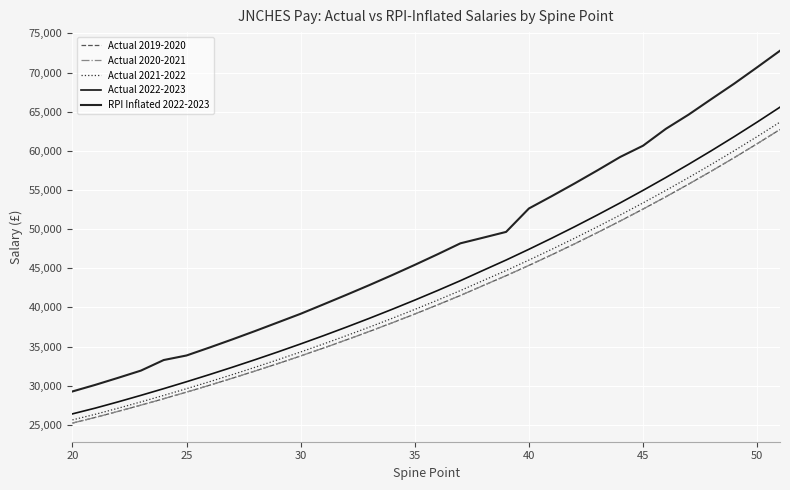

Is this an area chart (filled region under the line)?

No